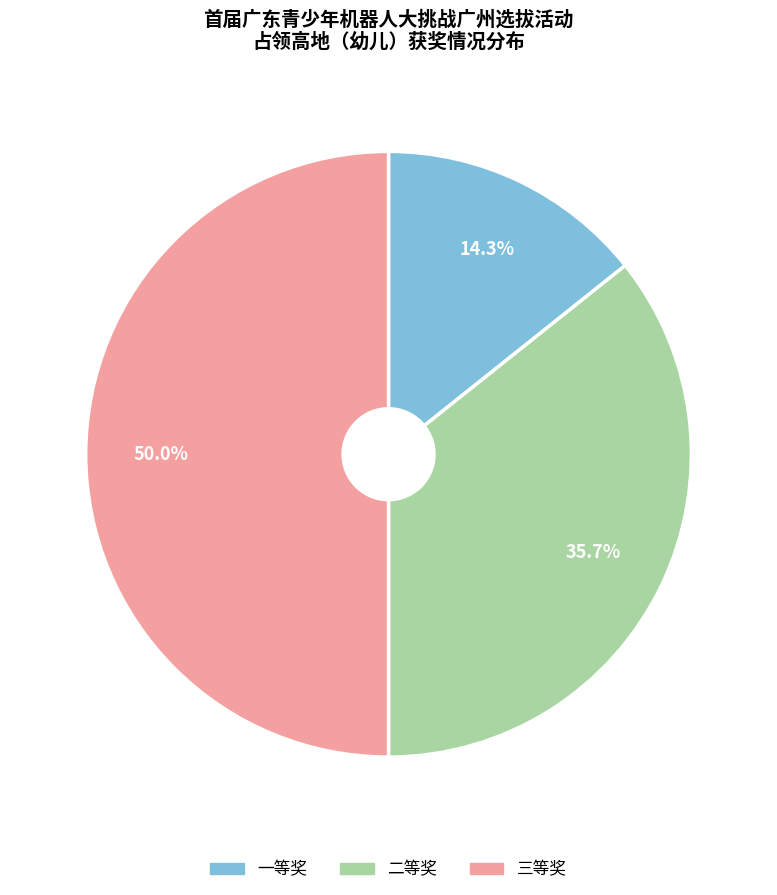

Rank the categories by value from lowest to highest.

一等奖, 二等奖, 三等奖